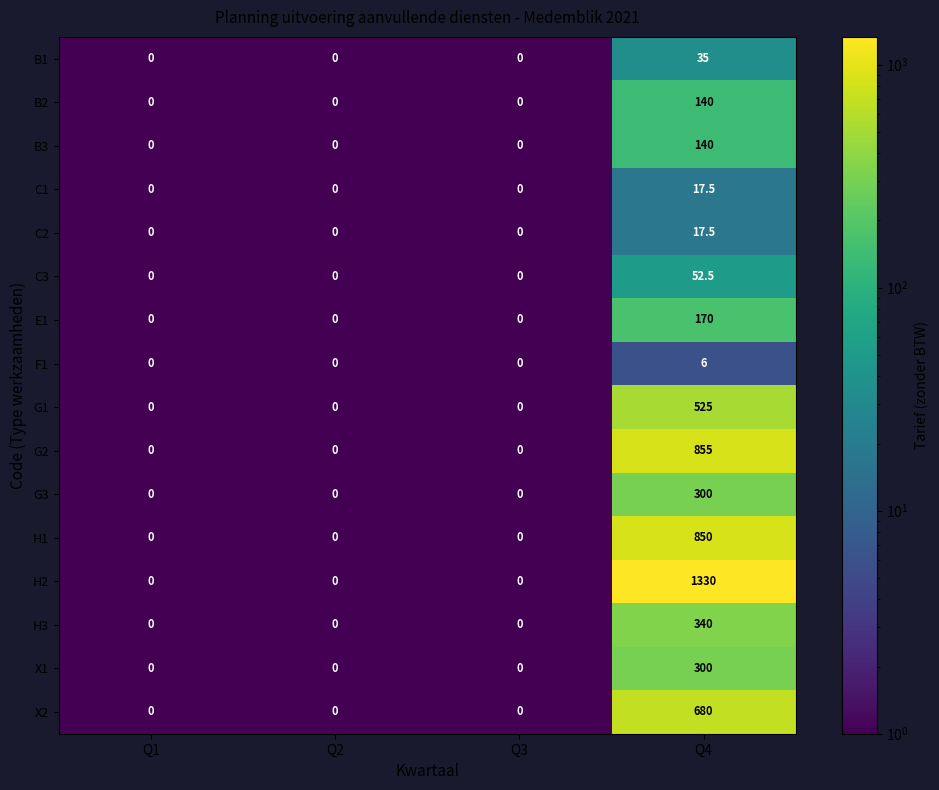

How many categories are shown in the chart?

4